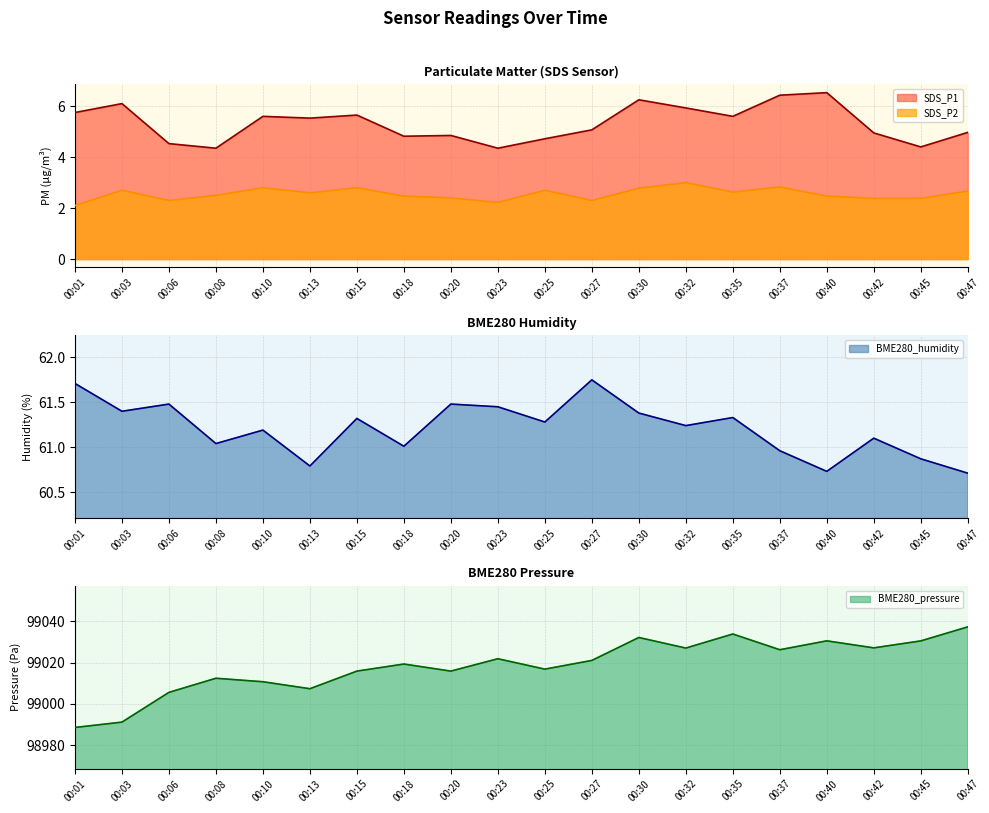

Is it true that SDS_P2 equals 4.0 at 00:23?

False